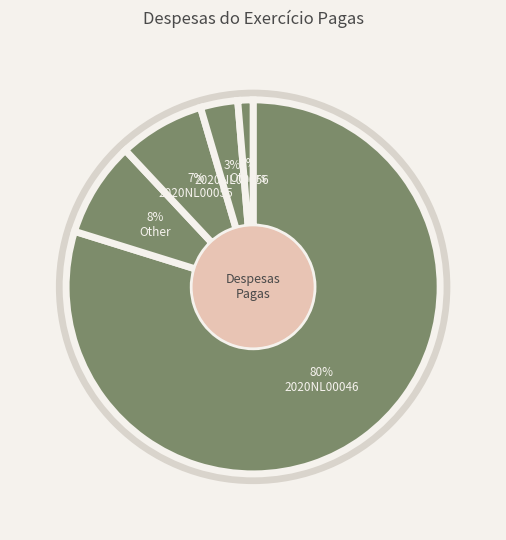

Which slice is the smallest?

2020NL00054